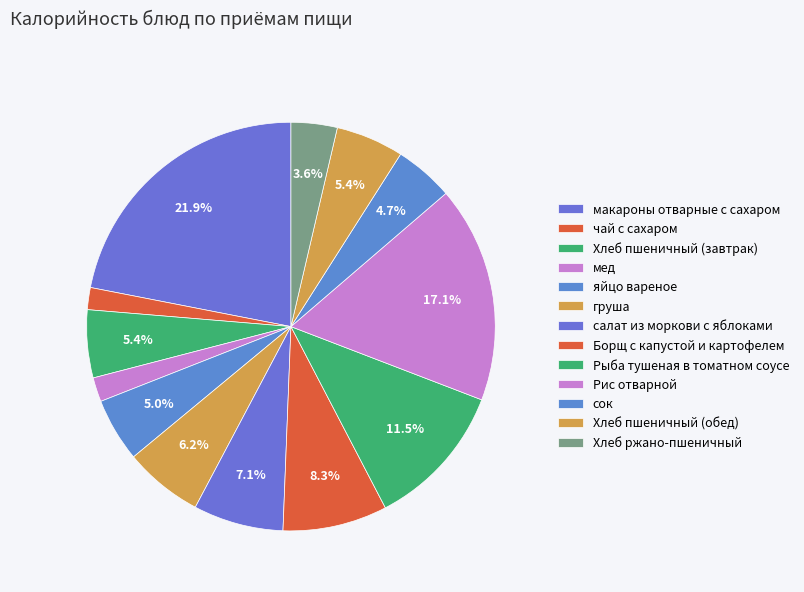

How many segments does this pie chart have?

13